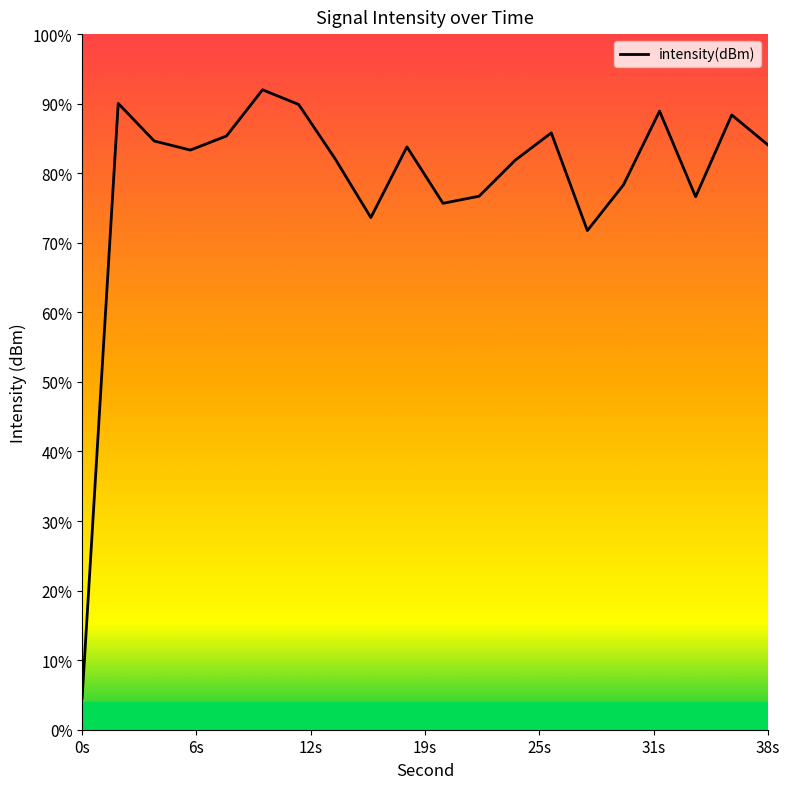

Does the chart display data point markers on the line(s)?

No